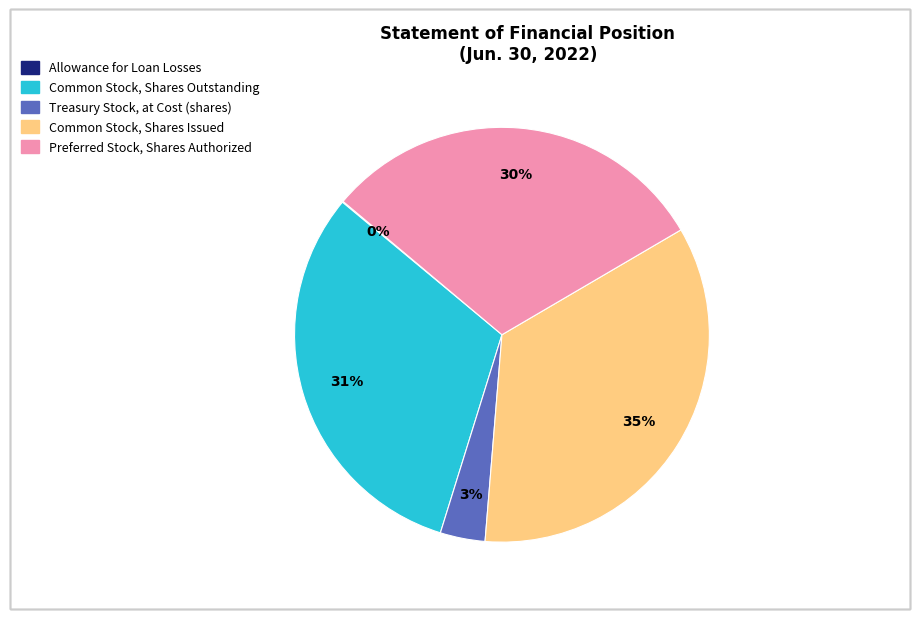

To the nearest percent, what is the average slice percentage?

20%